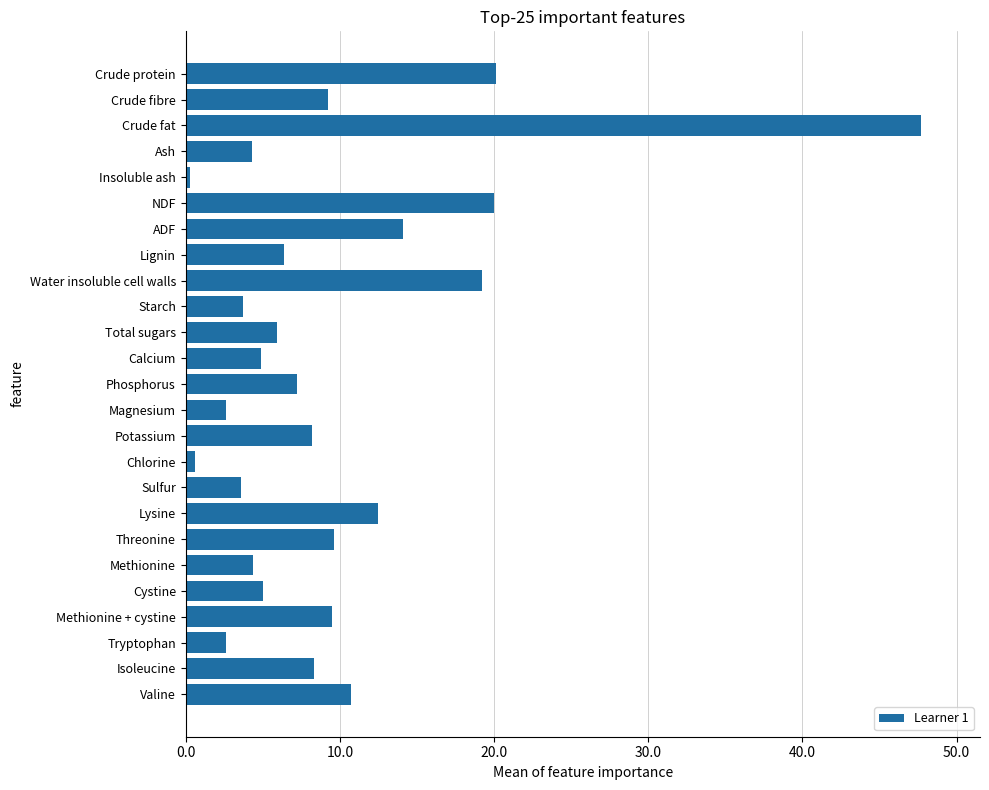

The value at Calcium is 4.9. True or false?

True